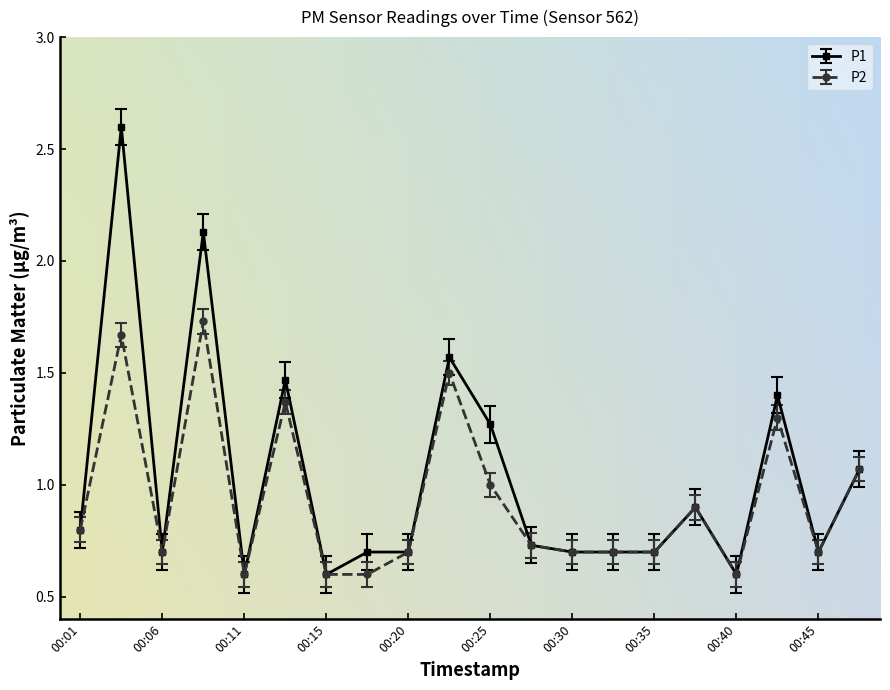

What is the greatest value displayed?

2.6